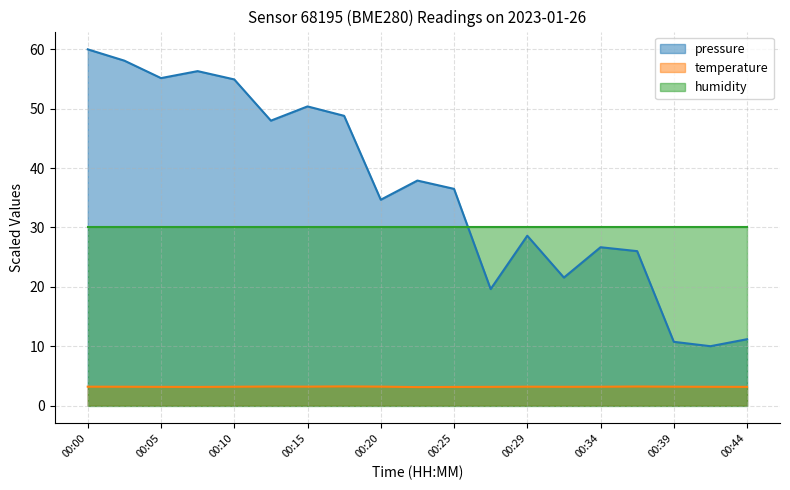

What is the value of the temperature point at the 7th from the left?

3.2